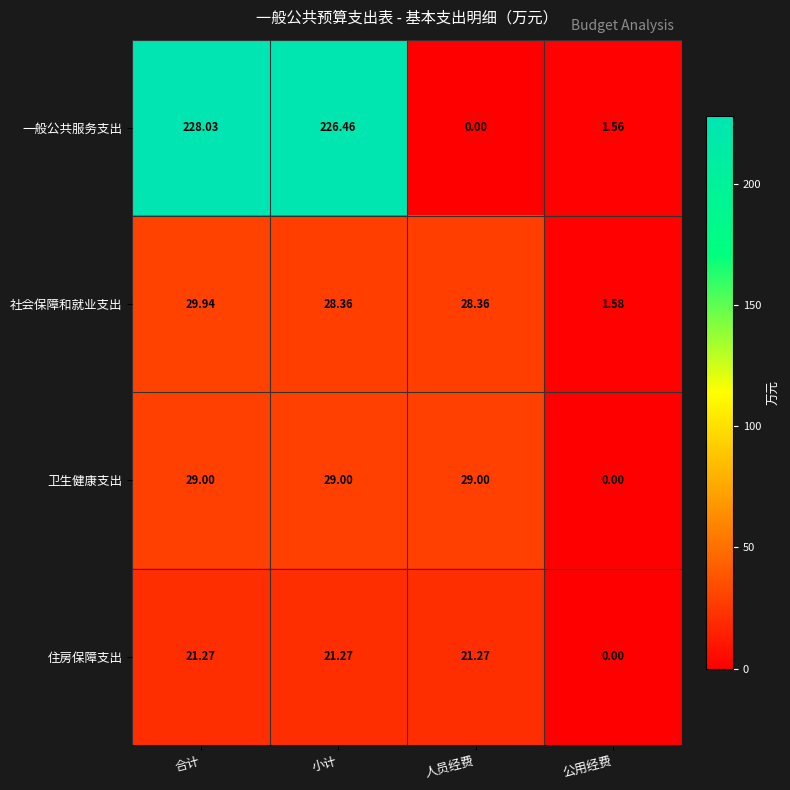

At 合计, list the series in order from largest to smallest.

一般公共服务支出, 社会保障和就业支出, 卫生健康支出, 住房保障支出